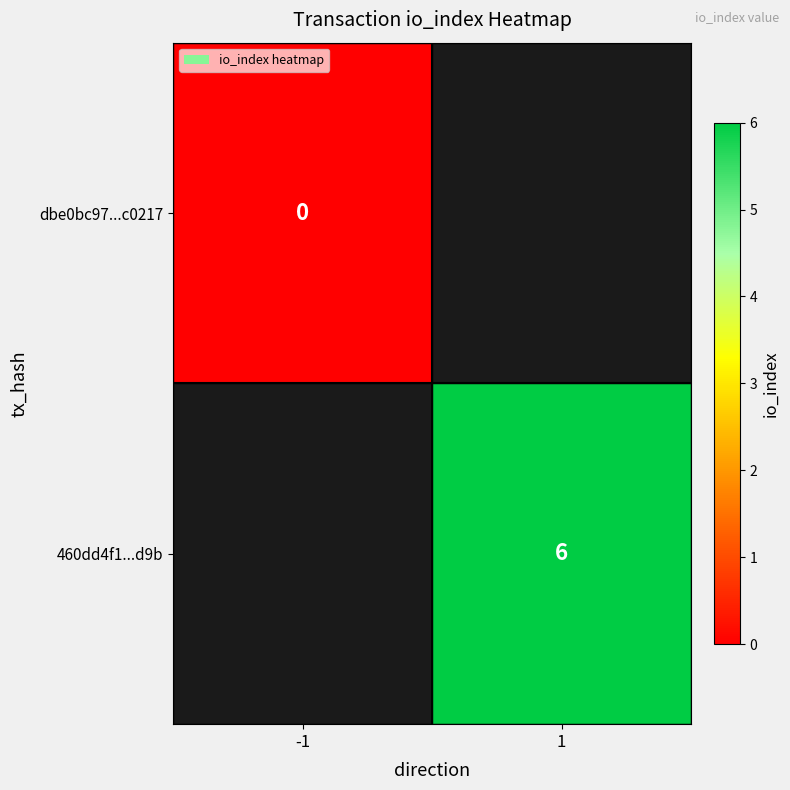

True or false: 460dd4f1...d9b has a value of 3 at 1.

False